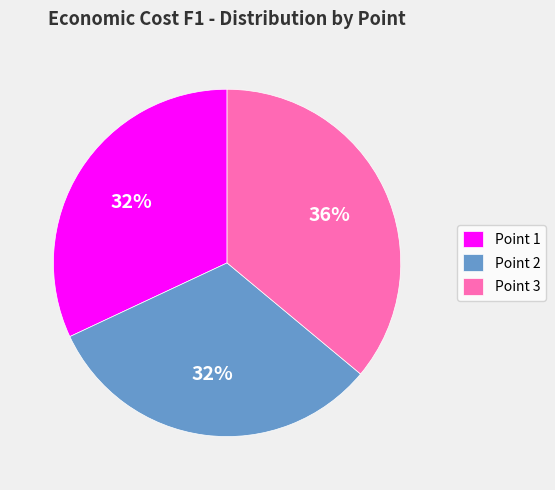

Which has a higher value, Point 2 or Point 3?

Point 3